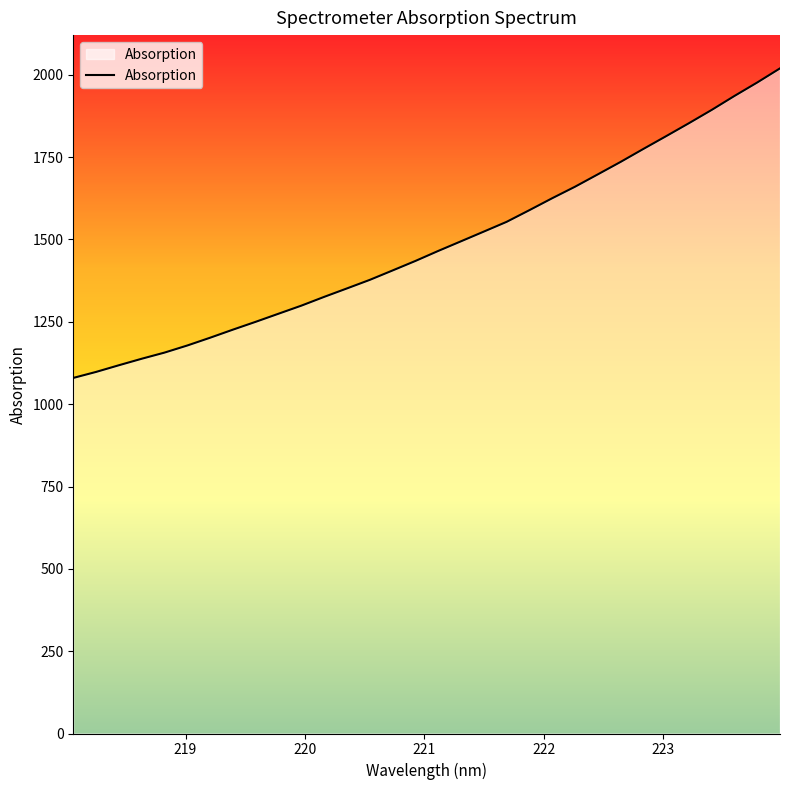

How many categories are shown in the chart?

32